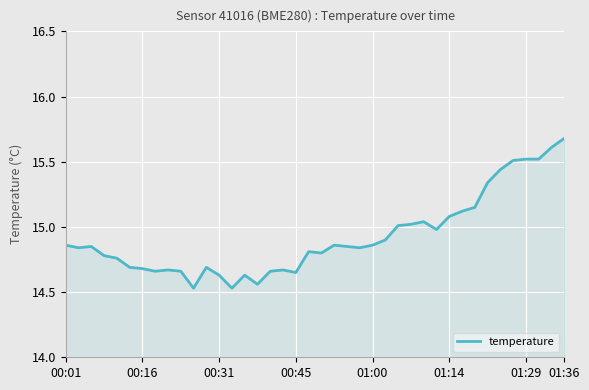

What is the greatest value displayed?

15.7